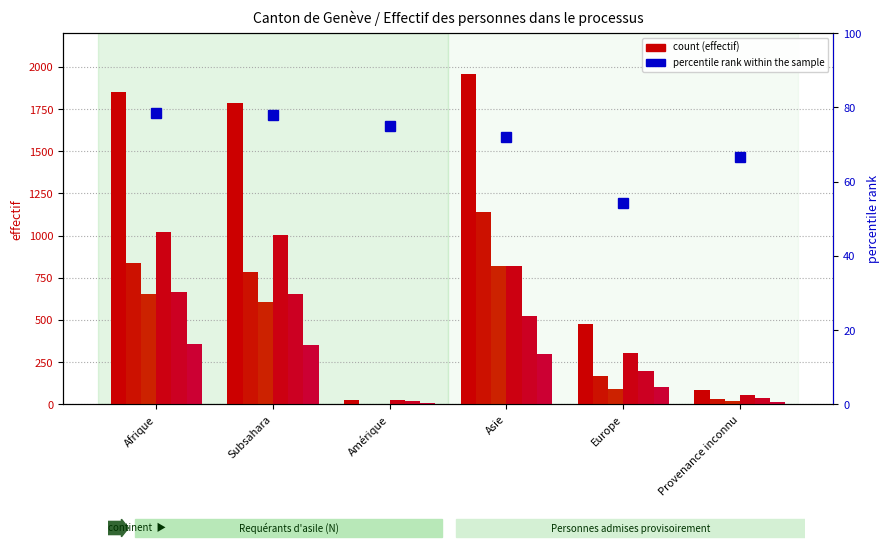

How many categories are shown in the chart?

6